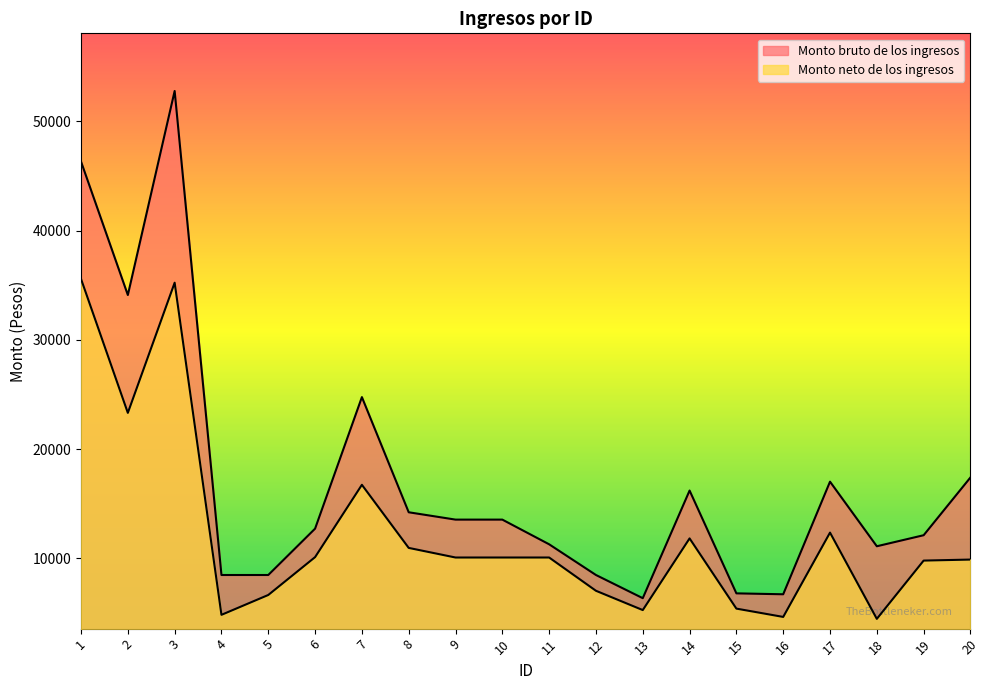

True or false: Monto neto de los ingresos has a value of 4501.0 at 20.

False